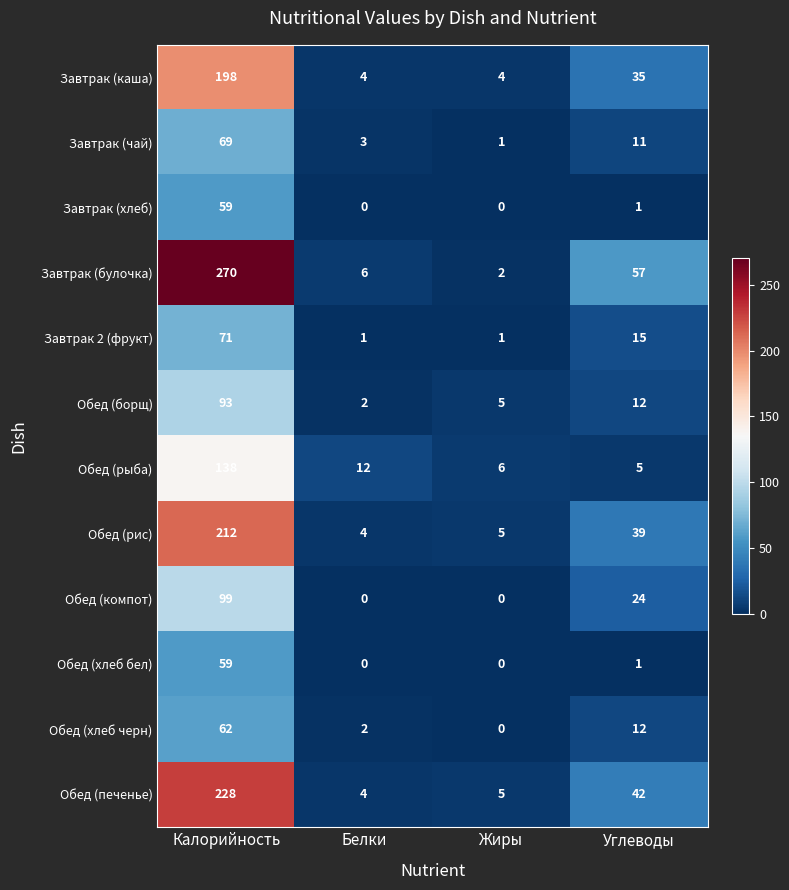

What is the difference between the maximum and minimum values in the Обед (печенье) series?

224